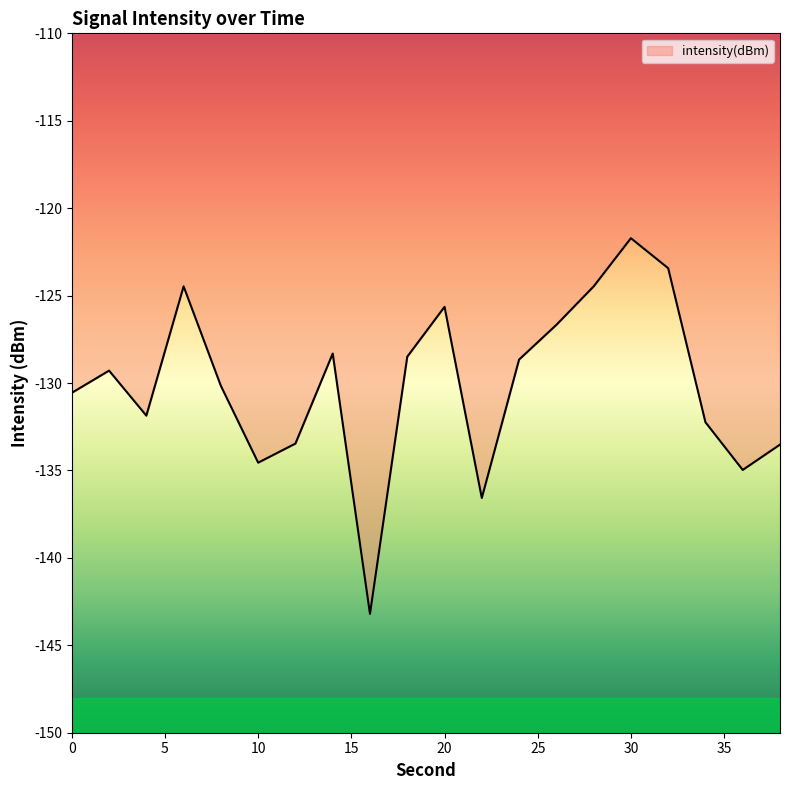

What is the minimum value shown in the chart?

-143.2